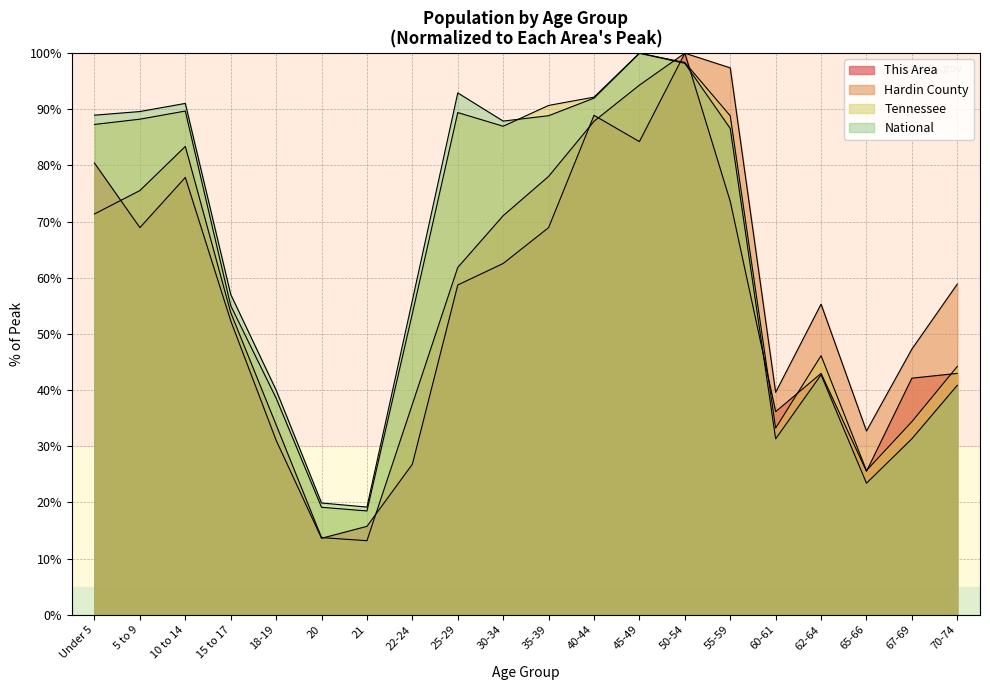

True or false: This Area has more than 1 points higher than both neighbors.

True